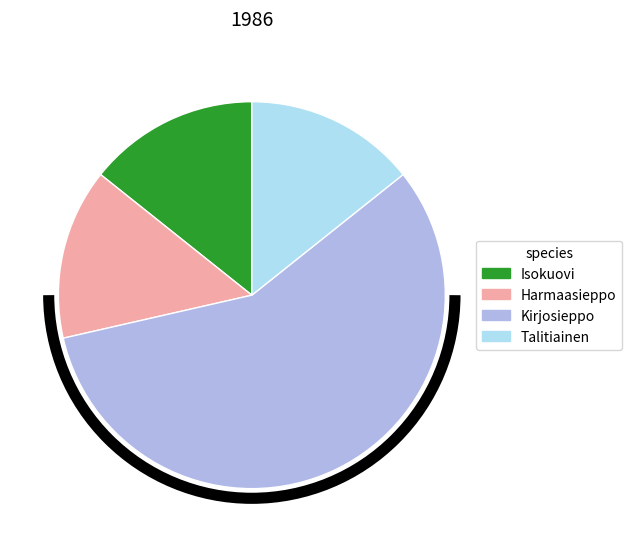

The Isokuovi slice represents 14% of the pie. True or false?

True